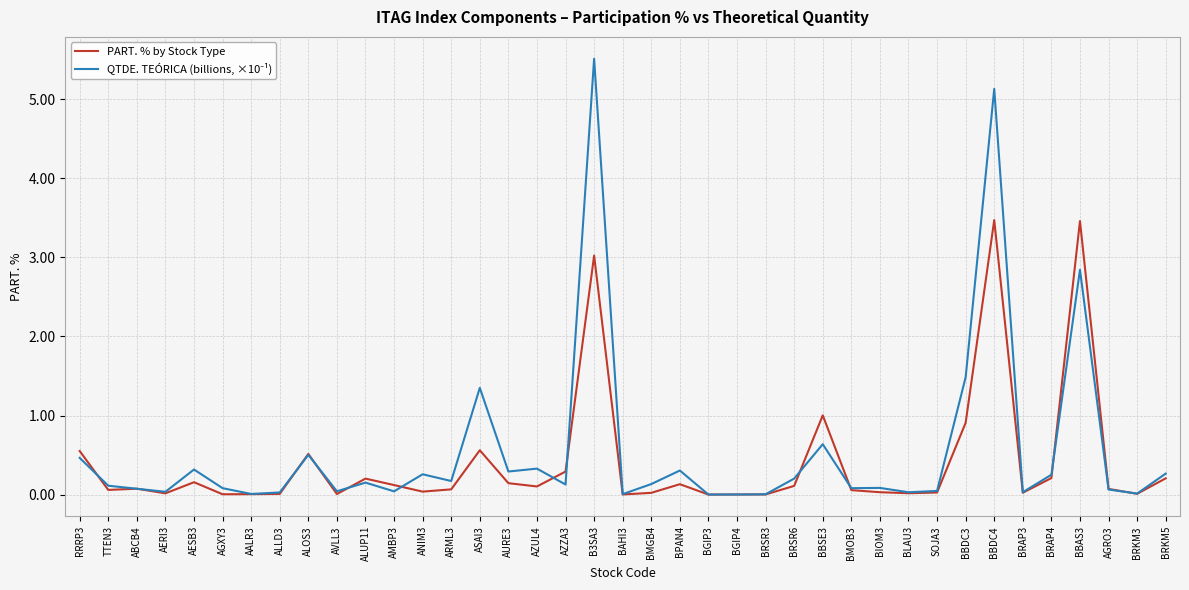

At which category does the chart reach its peak across all series?

B3SA3